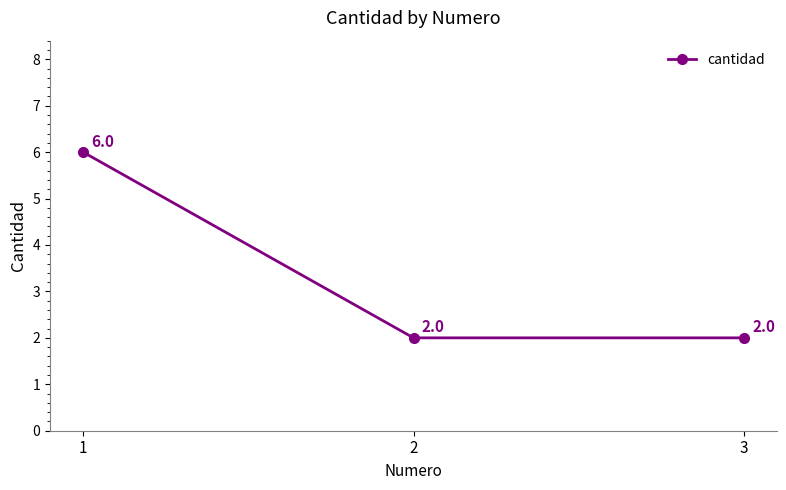

True or false: the data shows 3 at 3.

False